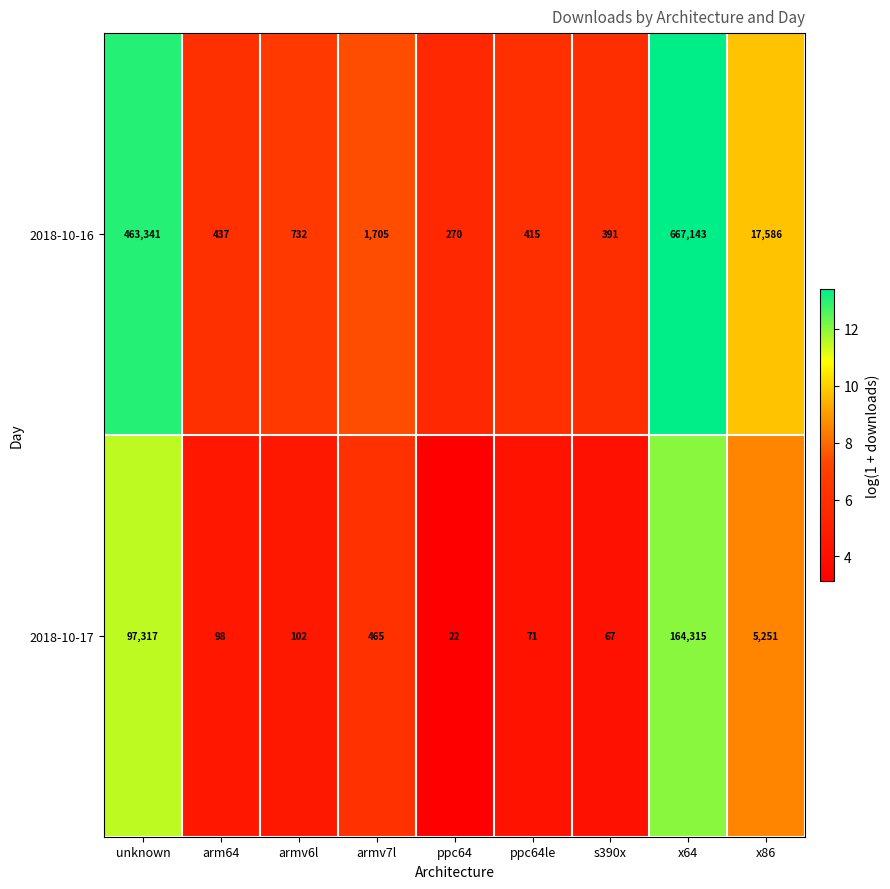

What is the difference between the highest and lowest values at x86?

12335